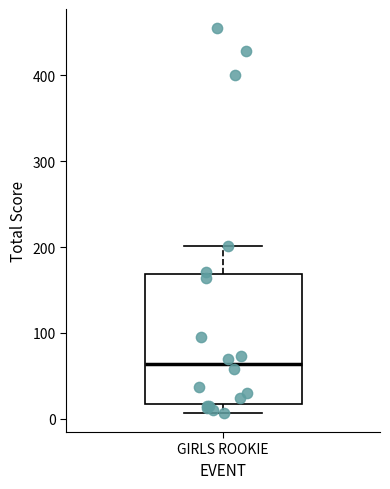

Transcribe this box plot: give where the median line is, the range the box spans, and where the two whiskers end, as read against the y-axis. The values are not printed on the chart, so give them approximately, as read against the axis.

median 60, box 20 to 170, whiskers 10 to 200